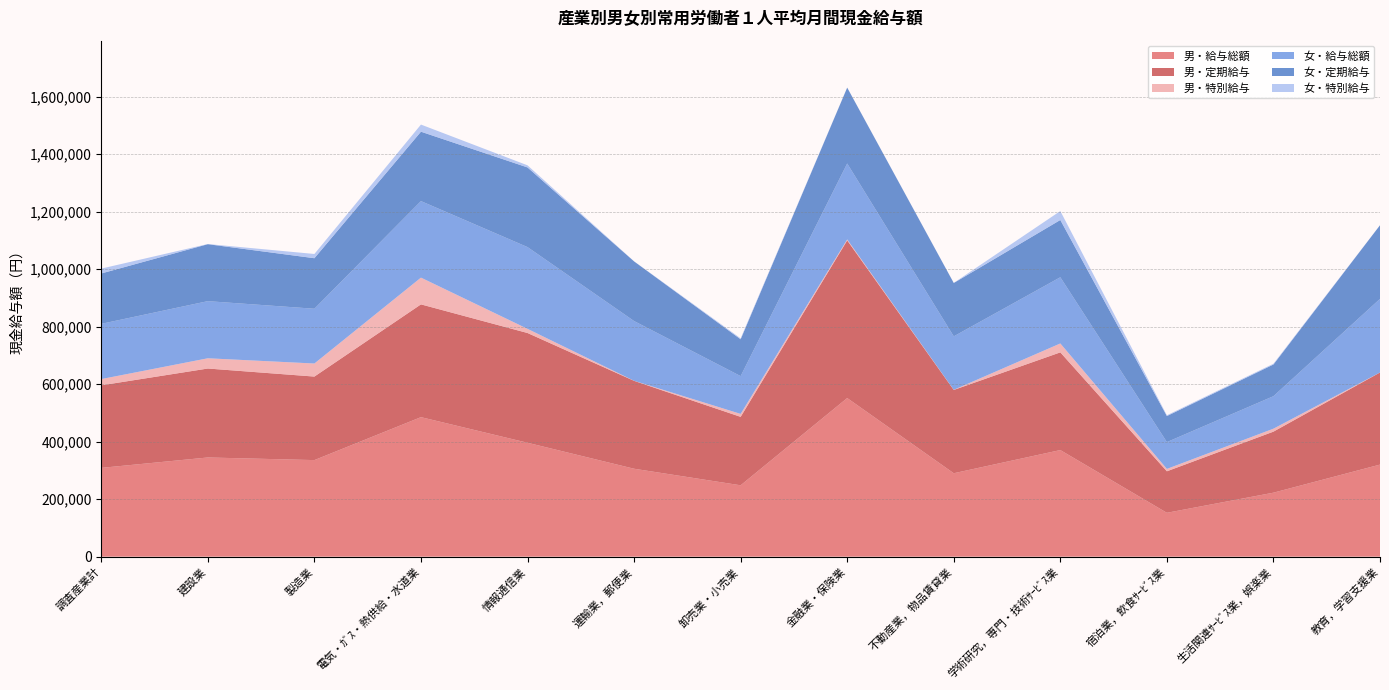

Reading right to left, what are all the values shown in this chart?

男・給与総額: 320263	222551	152603	370768	290147	551690	248261	305847	396171	485247	335896	344995	308816
男・定期給与: 320263	212258	144307	339773	289664	548242	237947	305623	381693	392193	290445	309333	287075
男・特別給与: 0	10293	8296	30995	483	3448	10314	224	14478	93054	45451	35662	21741
女・給与総額: 256073	112970	93305	230225	185938	264038	131395	207766	284359	266149	190470	198670	192115
女・定期給与: 256073	110271	90550	199173	185573	263867	128107	207502	277011	241352	175719	198124	175186
女・特別給与: 0	2699	2755	31052	365	171	3288	264	7348	24797	14751	546	16929